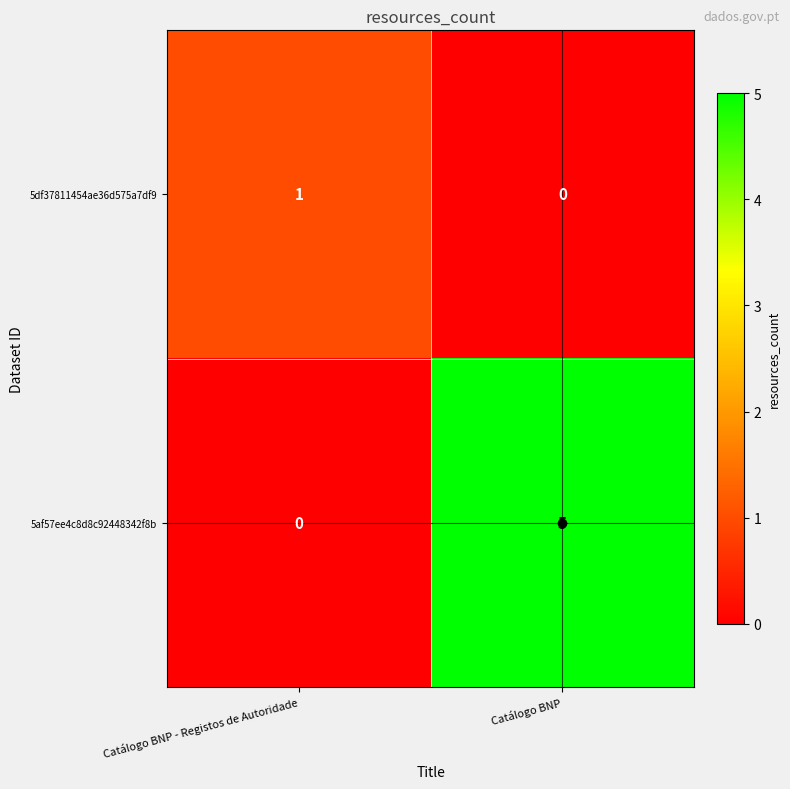

The 5af57ee4c8d8c92448342f8b series shows 3 at Catálogo BNP. True or false?

False